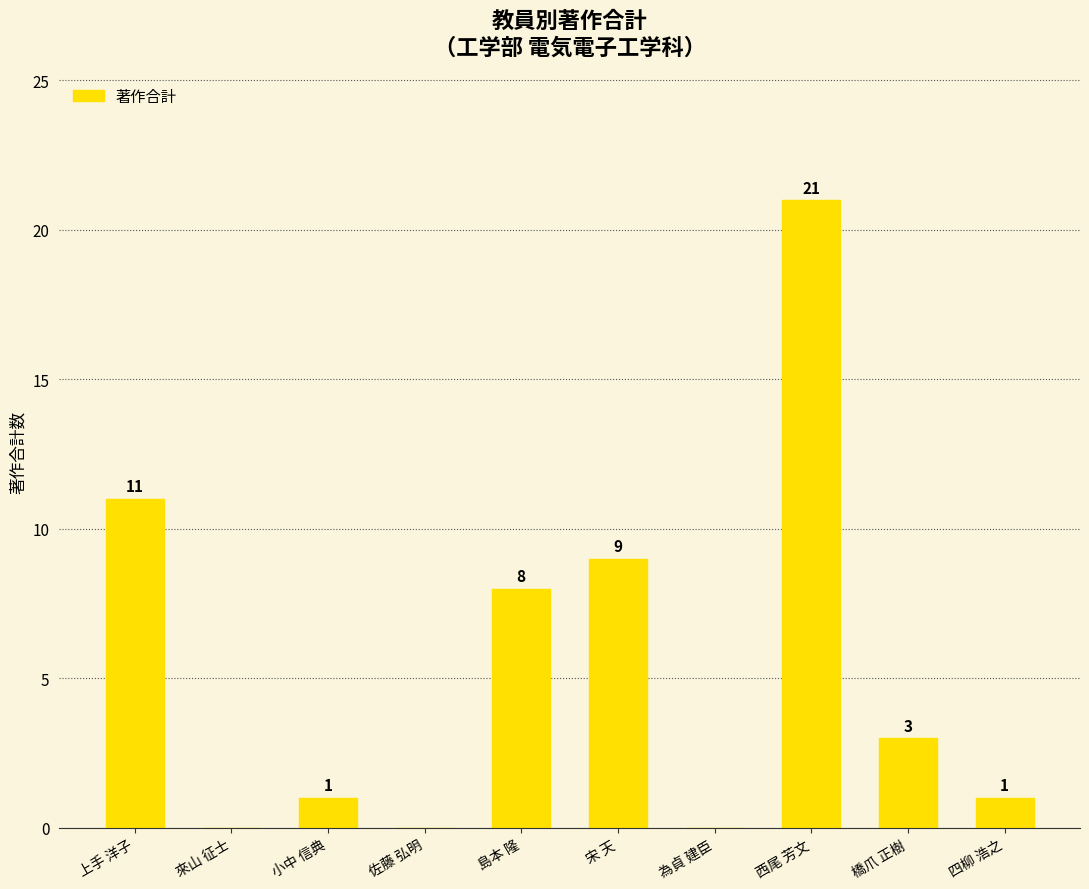

Approximately how many times larger is the value at 上手 洋子 compared to 四柳 浩之?

11.0